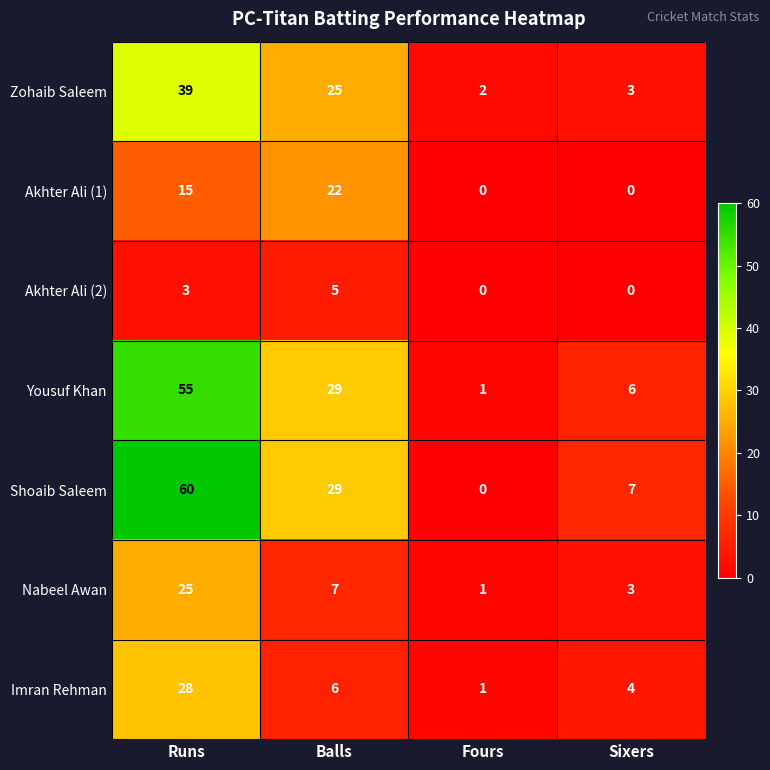

How many series are shown in this chart?

7